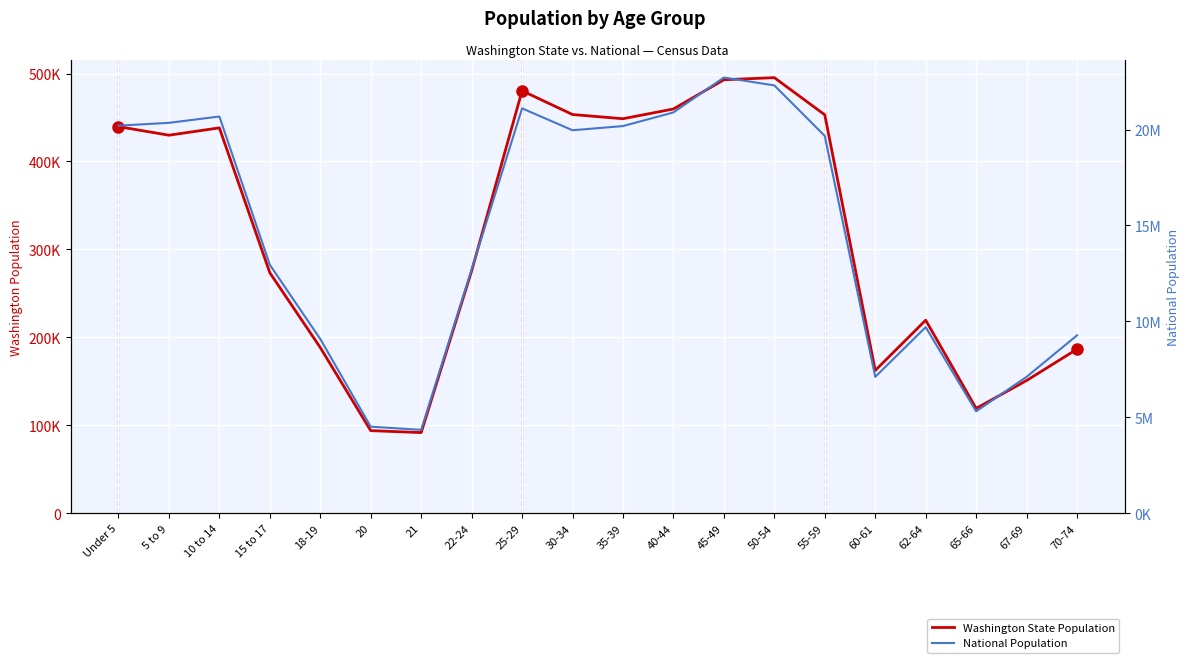

What is the average value of the National Population series?

14509549